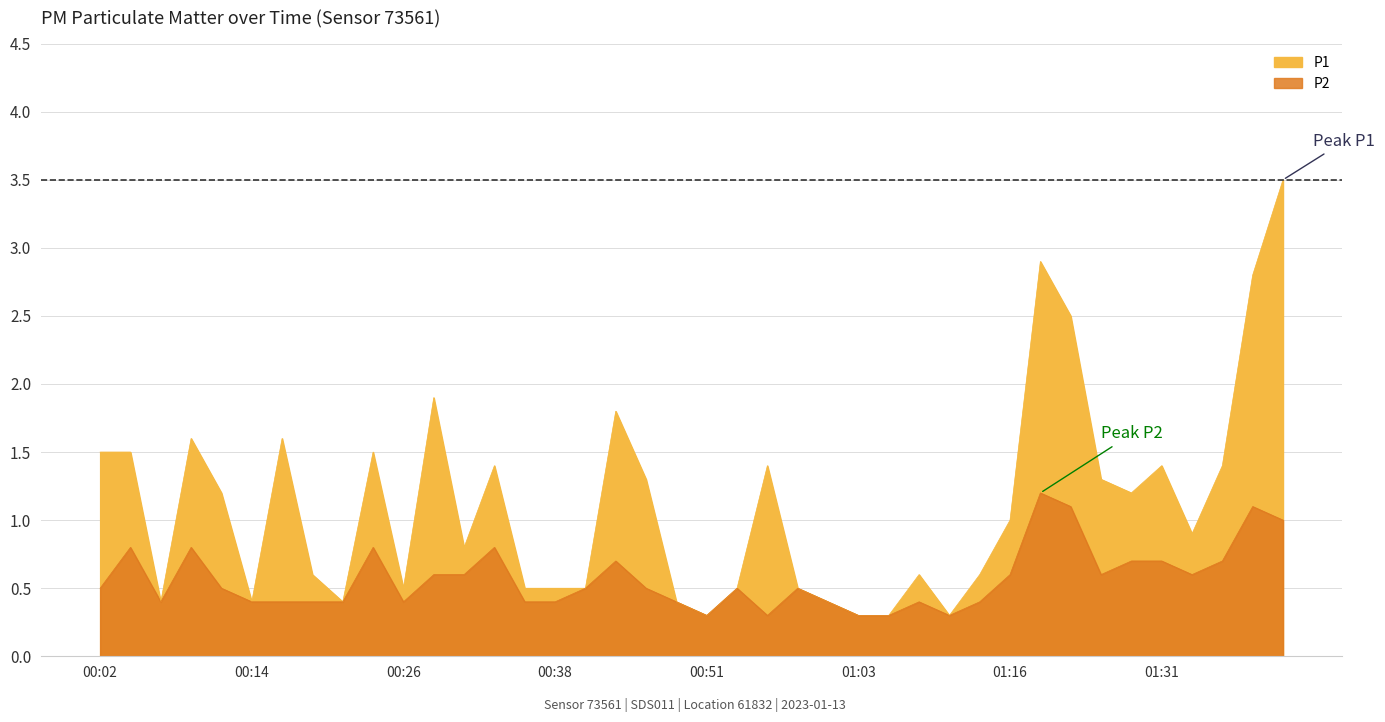

Where is the first local maximum for P1?

00:09